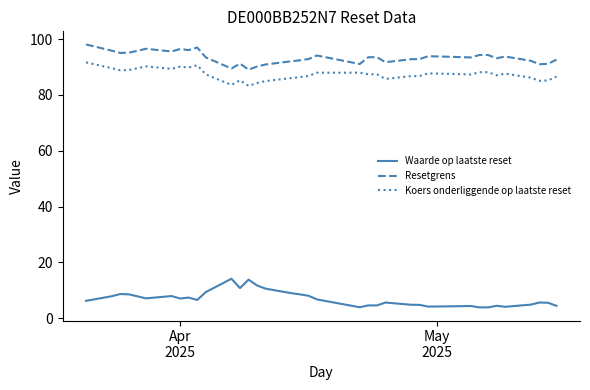

What is the maximum value for Koers onderliggende op laatste reset?

91.7